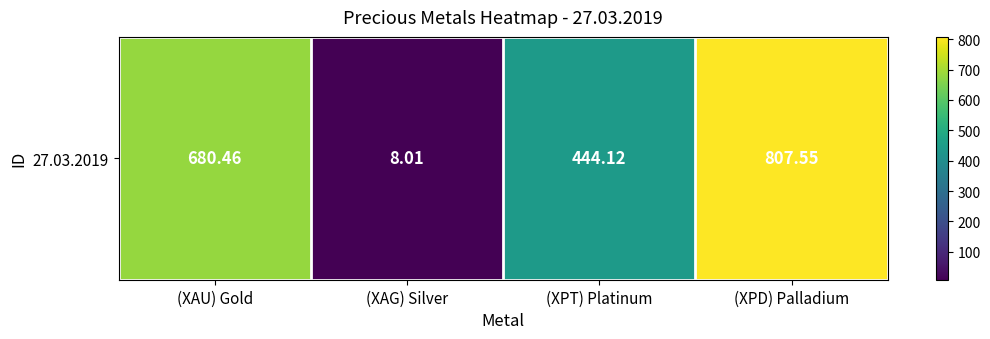

Which label corresponds to the smallest value in the chart?

(XAG) Silver